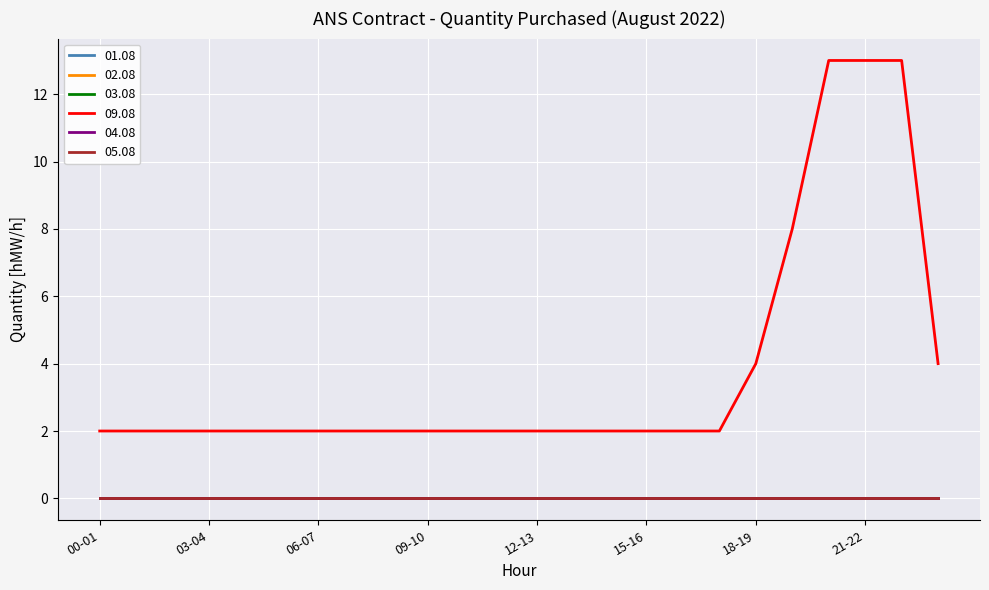

Does the chart have visible grid lines?

Yes